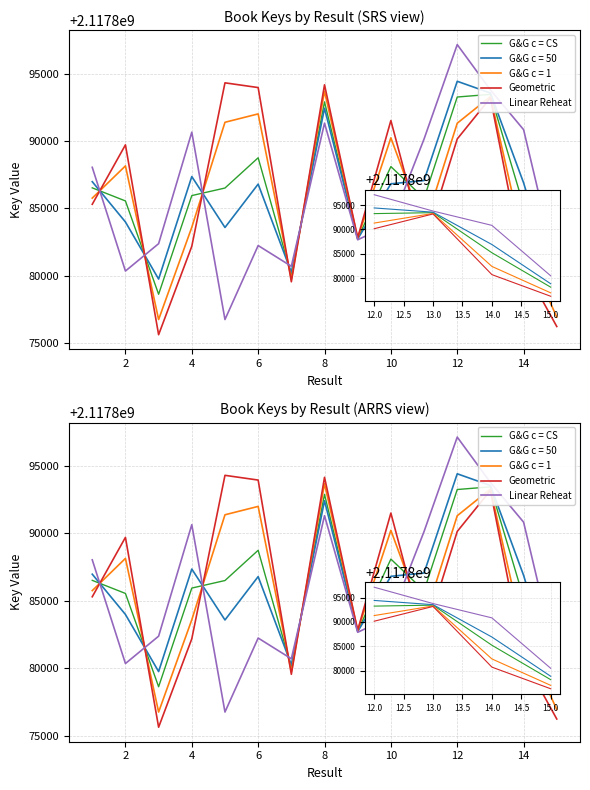

What is the maximum value for G&G c = CS?

2117893460.0